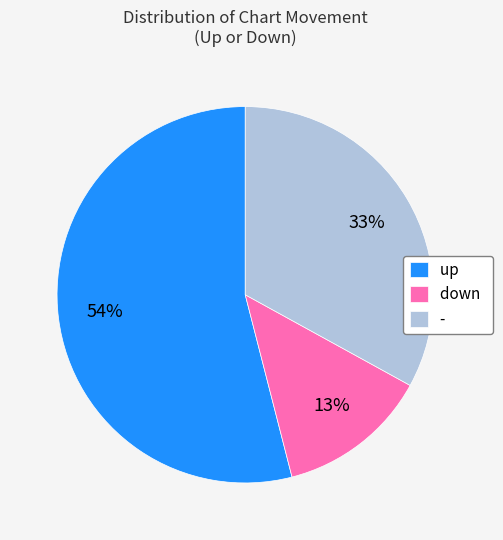

Which category has the biggest portion of the pie?

up